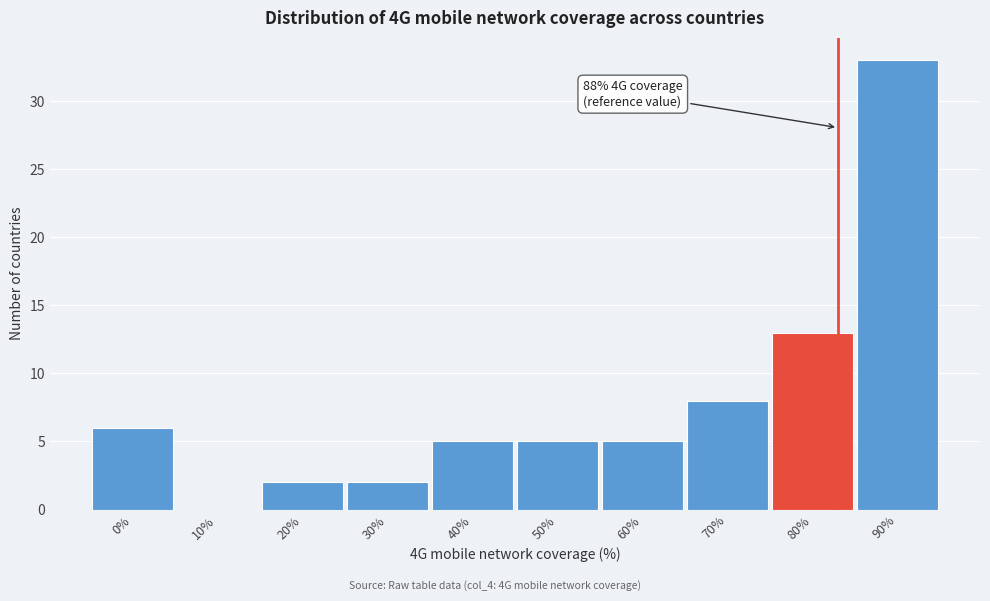

Reading left to right, list all the values displayed in this chart.

0%=6	10%=0	20%=2	30%=2	40%=5	50%=5	60%=5	70%=8	80%=13	90%=33